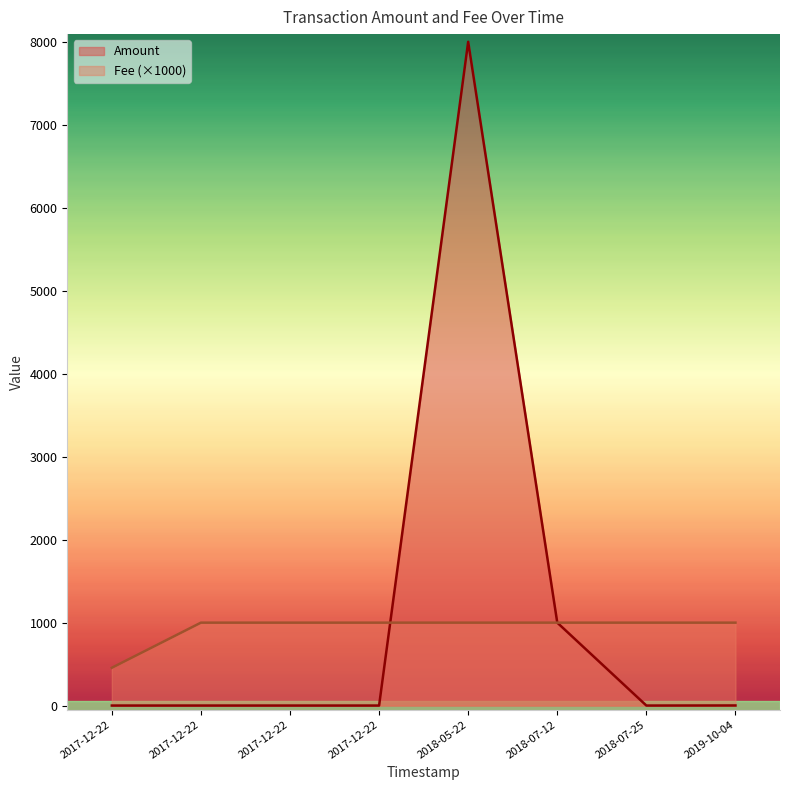

Which series ends up on top after the final intersection of Fee and Amount?

Amount